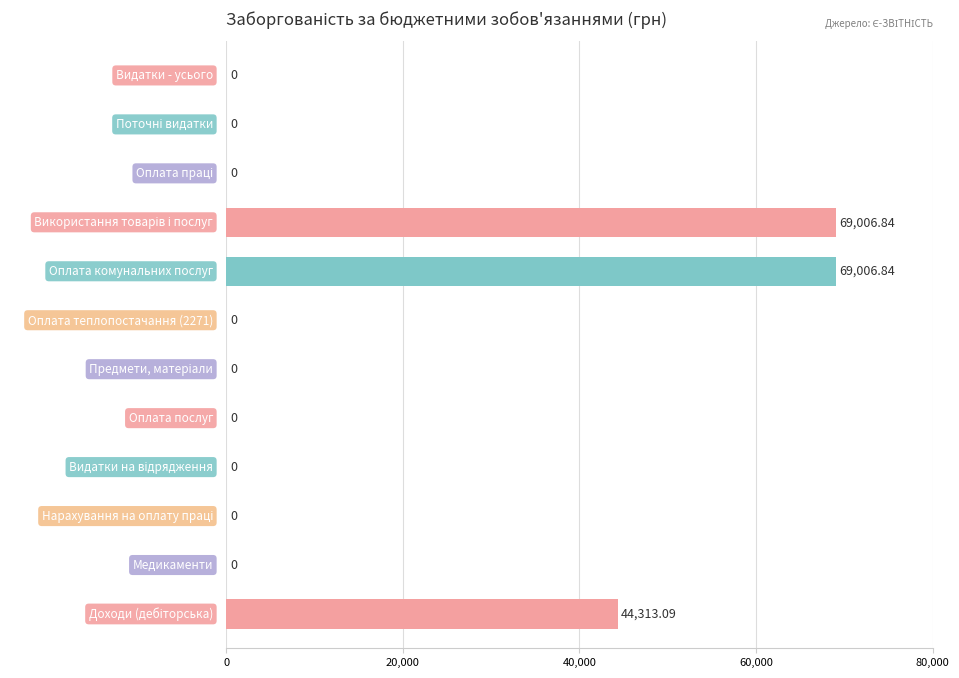

Which has a higher value, Оплата комунальних послуг or Оплата теплопостачання (2271)?

Оплата комунальних послуг